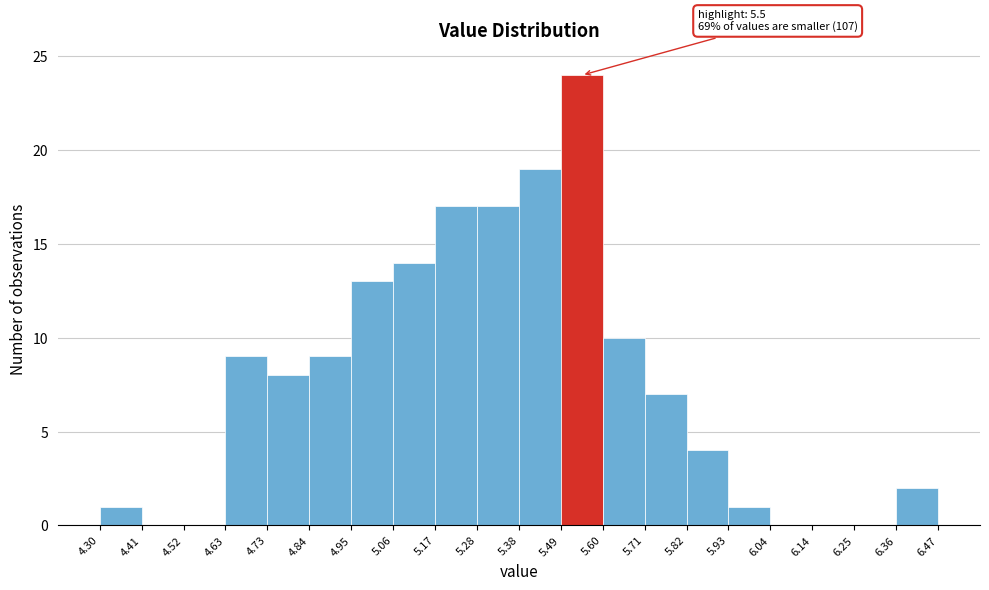

Which range on the x-axis has the tallest bar?

5.49 to 5.60